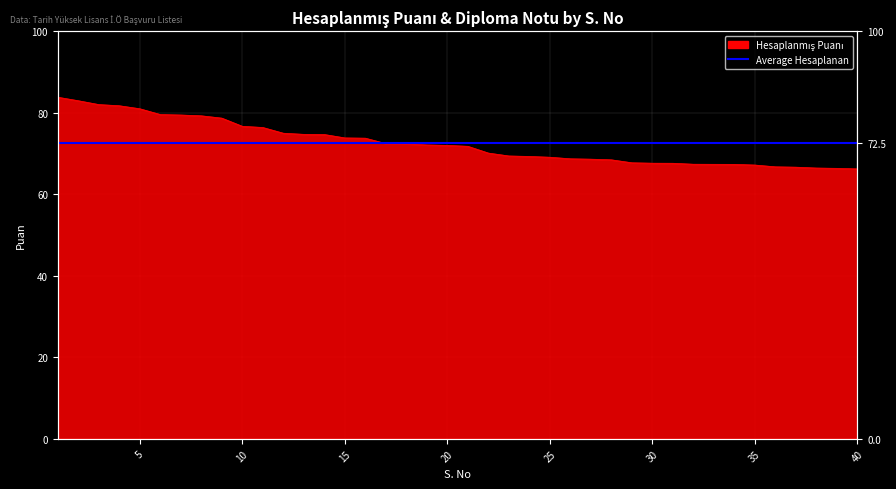

Reading left to right, list all the values displayed in this chart.

83.8	82.9	82.0	81.7	81.0	79.5	79.4	79.2	78.7	76.7	76.4	75.0	74.7	74.6	73.8	73.8	72.4	72.4	72.1	72.0	71.8	70.1	69.4	69.3	69.1	68.7	68.6	68.4	67.7	67.6	67.6	67.4	67.3	67.3	67.2	66.7	66.6	66.4	66.3	66.2